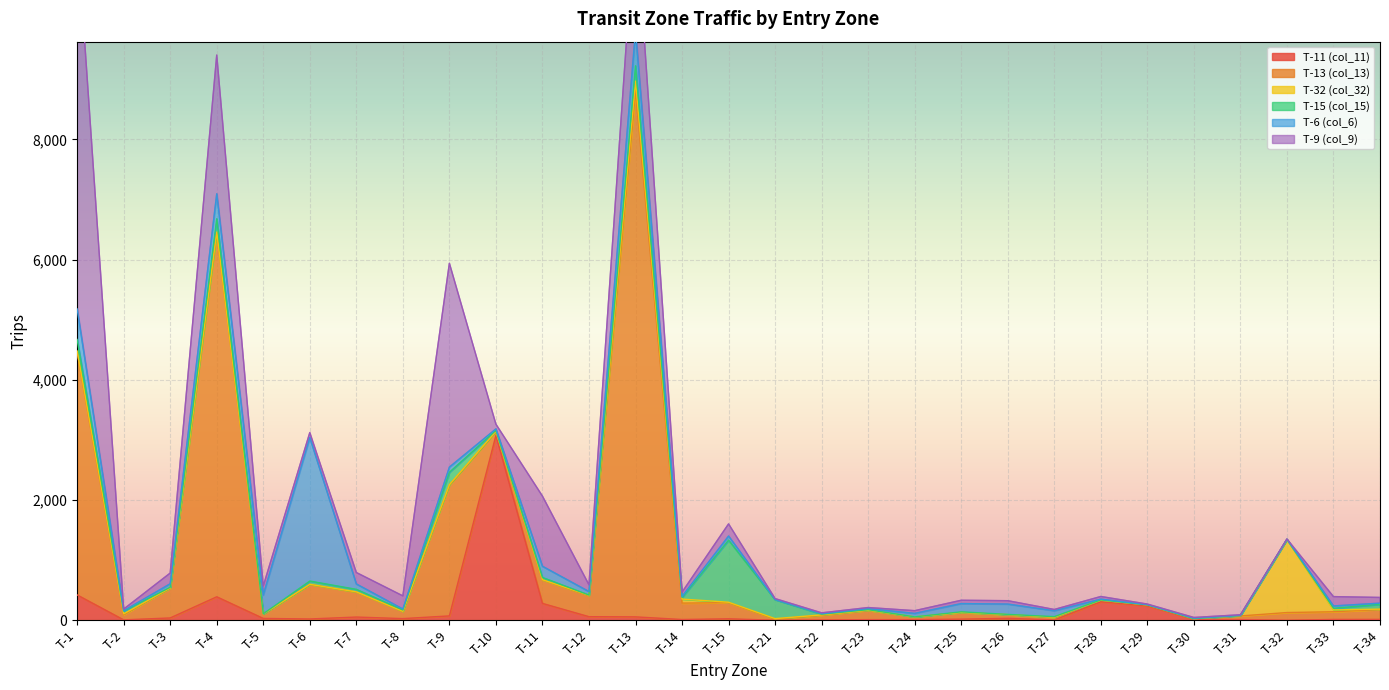

List the labels in order of T-6 (col_6) value, smallest first.

T-21, T-32, T-31, T-29, T-2, T-22, T-30, T-28, T-8, T-14, T-23, T-34, T-10, T-33, T-12, T-24, T-3, T-15, T-9, T-7, T-27, T-25, T-26, T-11, T-5, T-4, T-1, T-13, T-6